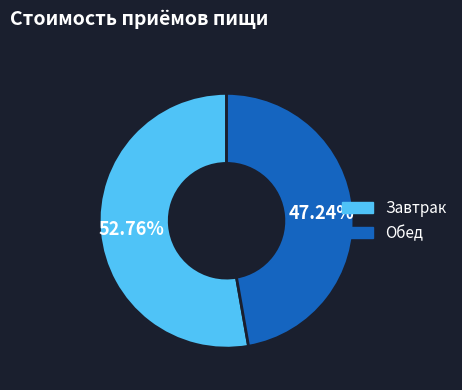

How many slices are in this pie chart?

2